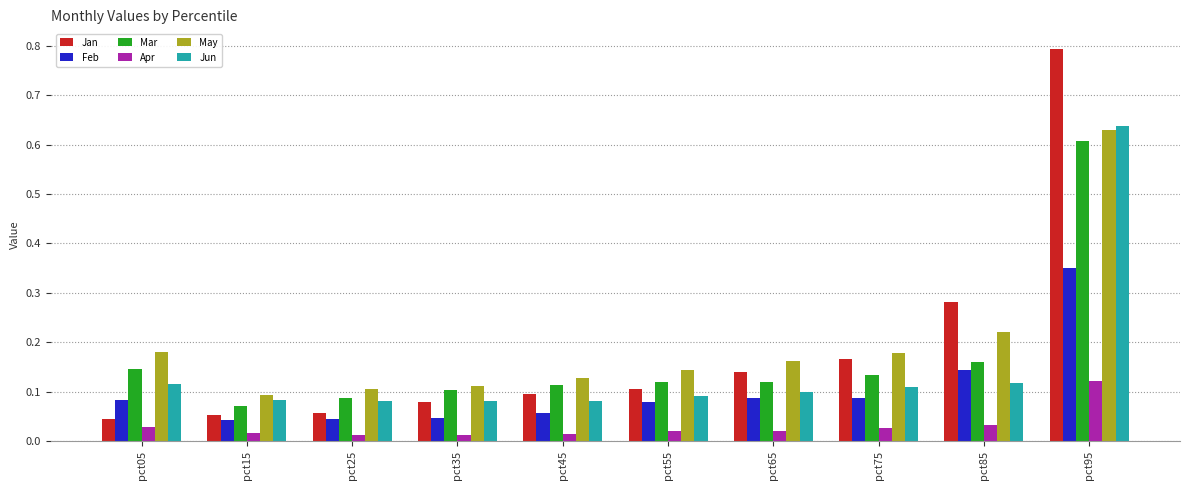

Which series has the largest range (max minus min)?

Jan